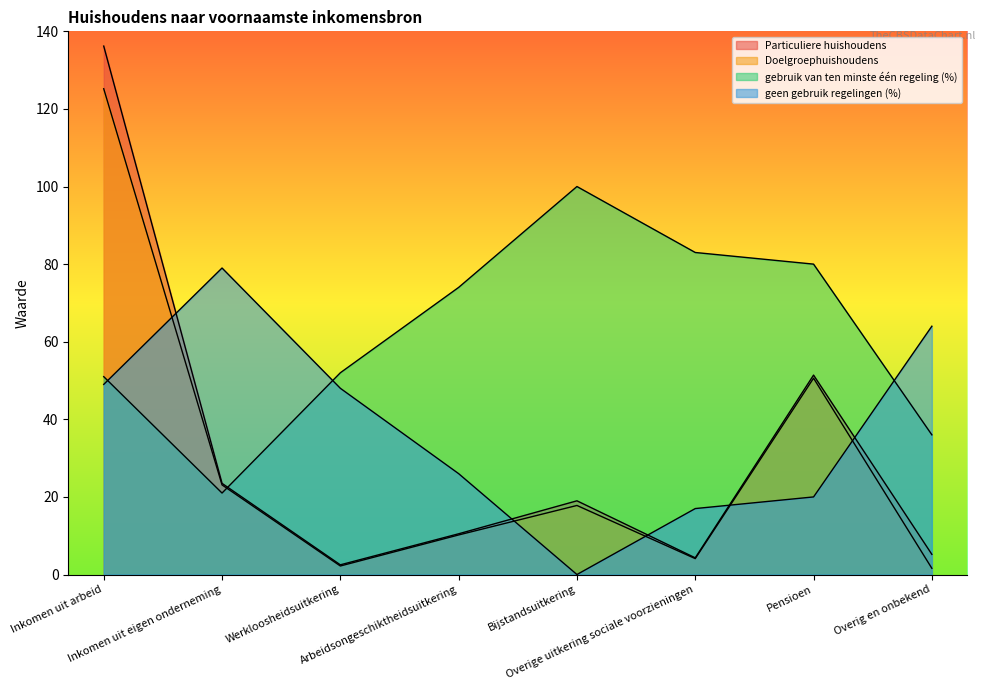

What is the difference between the second highest and minimum values in the Particuliere huishoudens series?

48.9